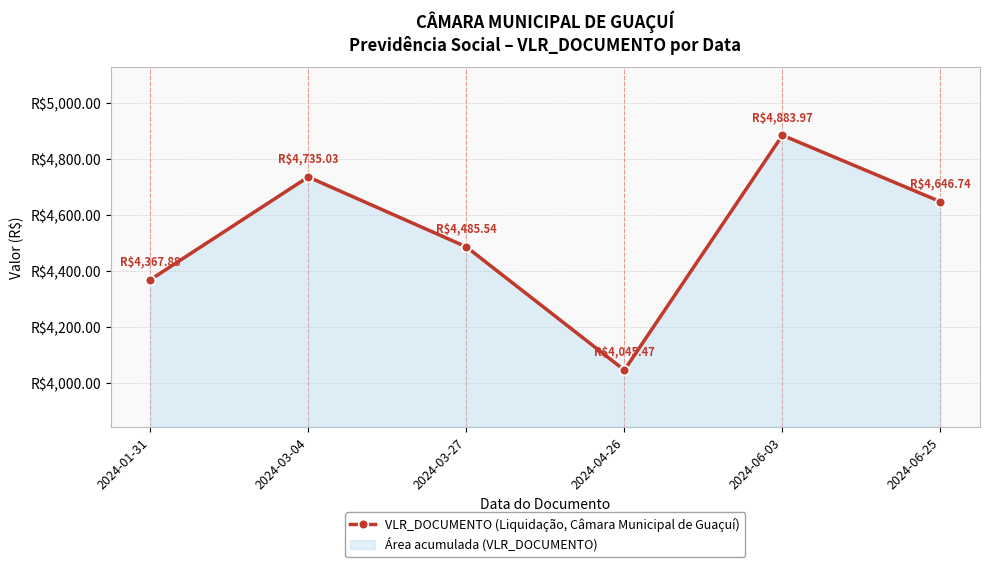

How many points are higher than both their immediate neighbors (excluding endpoints)?

2